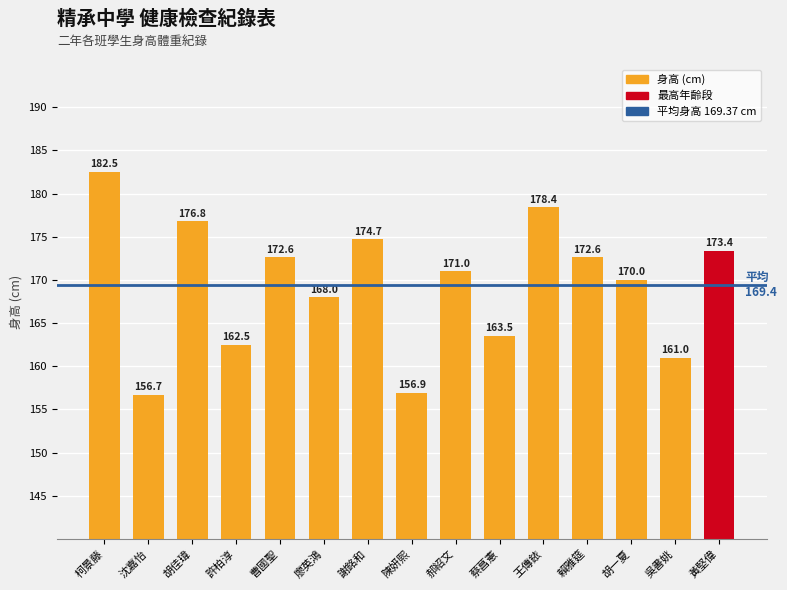

How many values are below 171?

7